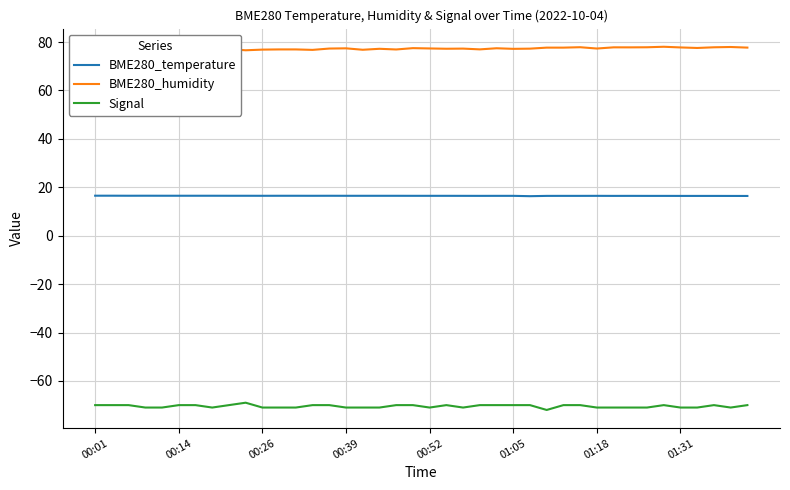

What is the sum of all Signal values?

-2819.0